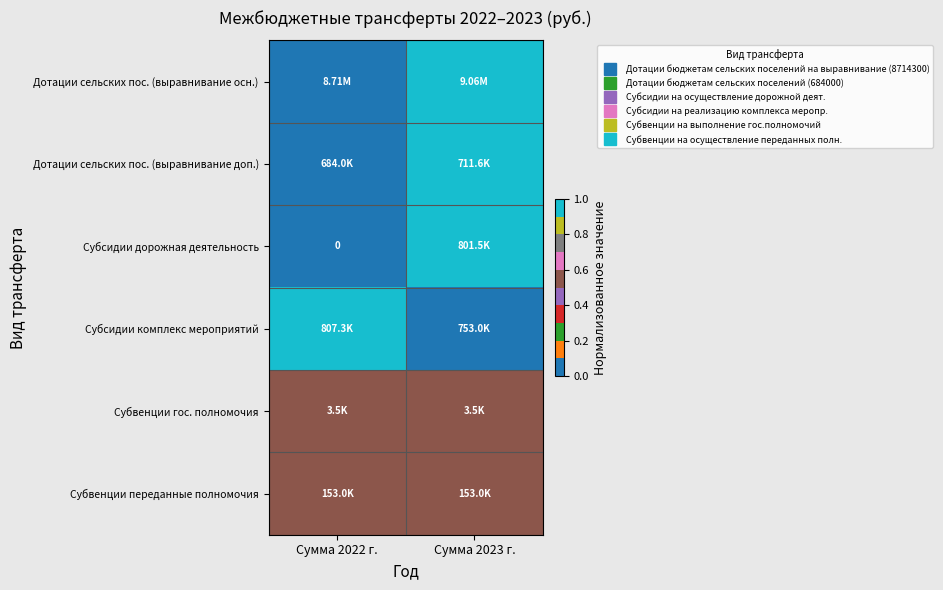

True or false: Субсидии дорожная деятельность has a value of 0.0 at Сумма 2022 г..

True